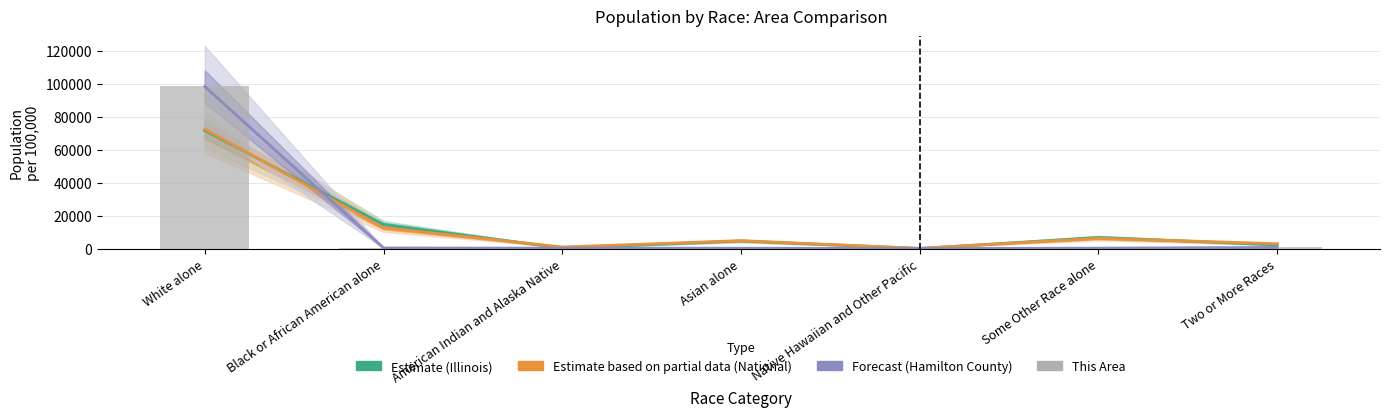

What is the value of the 1st bar from the left?

98620.7